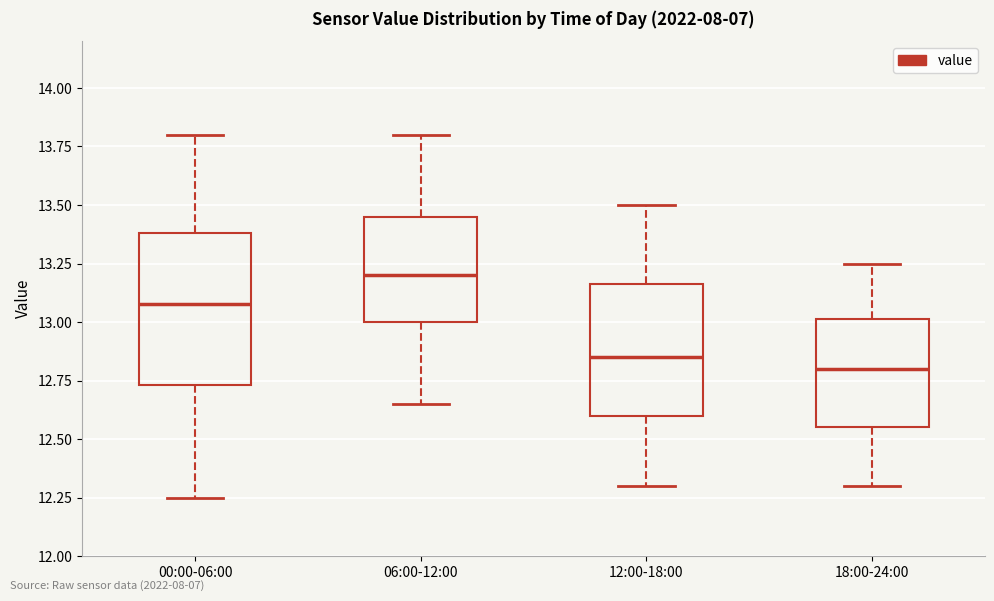

Which box has the highest median line?

06:00-12:00